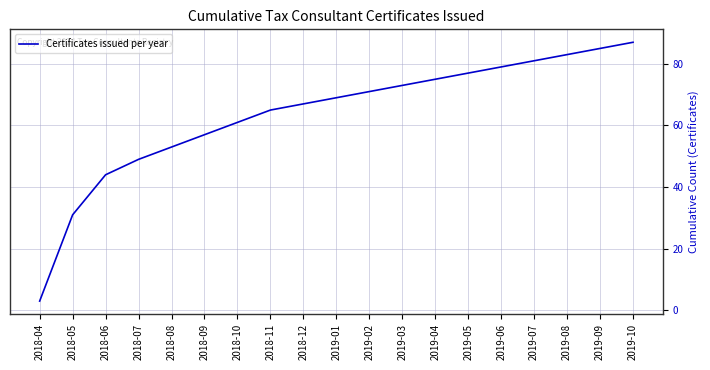

At which label is the value closest to 45?

2018-06